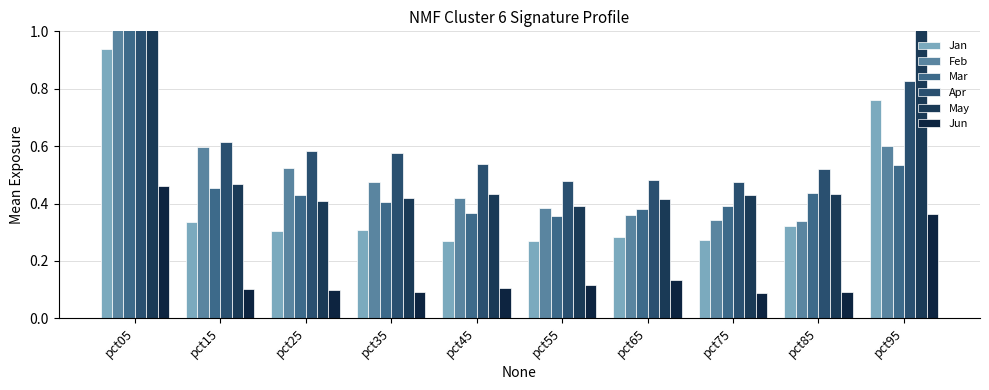

The Jun series shows 0.0 at pct25. True or false?

False